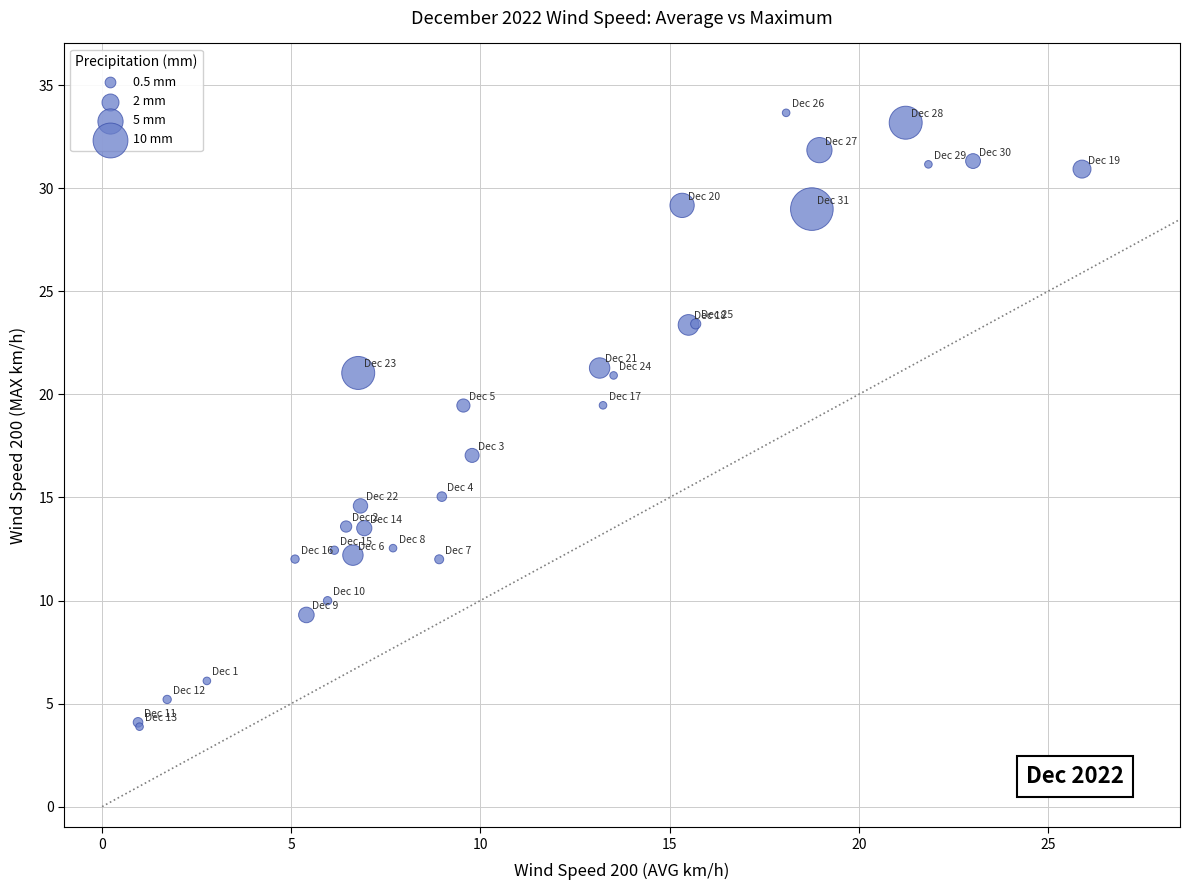

What Y value in the scatter plot is closest to 18?

17.0